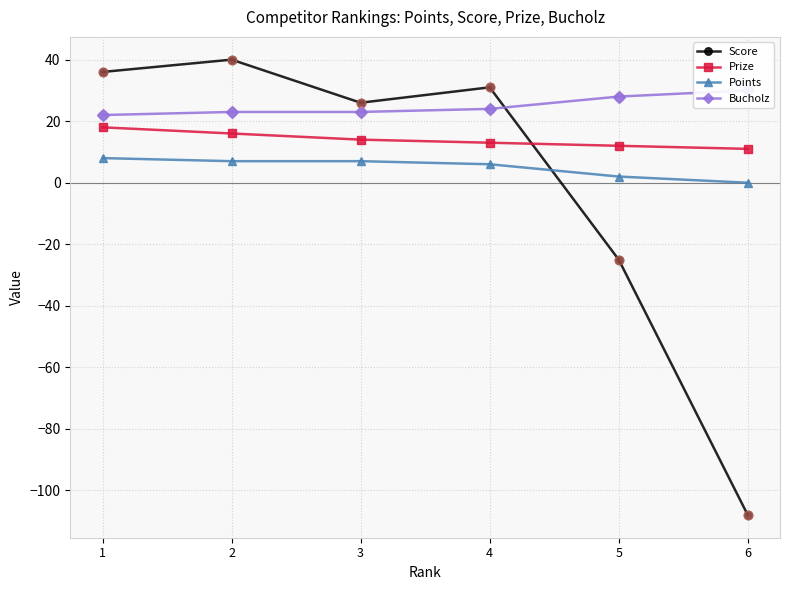

Which series contains the highest Y value?

Score